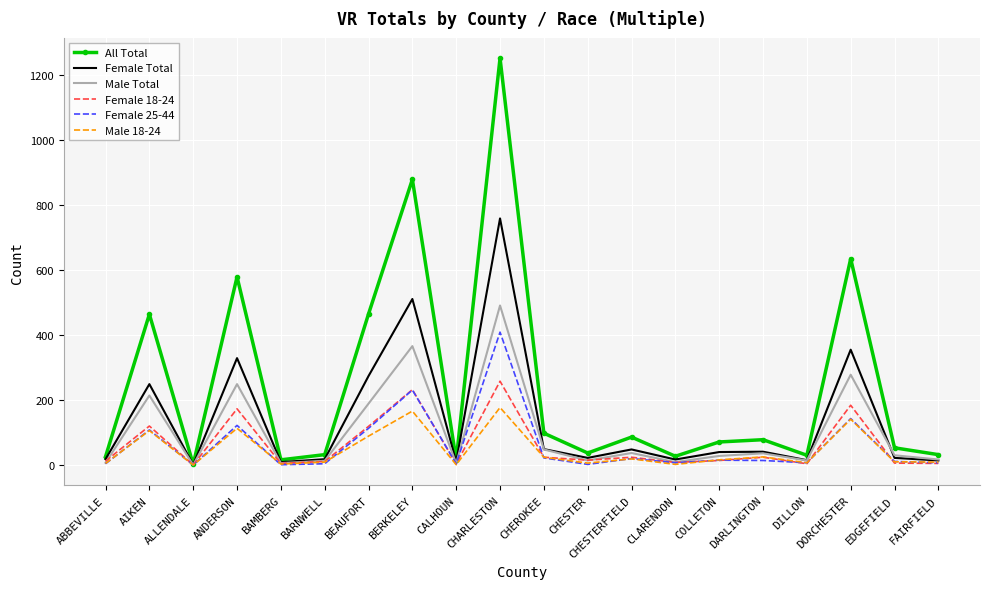

The value of Female 25-44 at BAMBERG is 2. True or false?

True